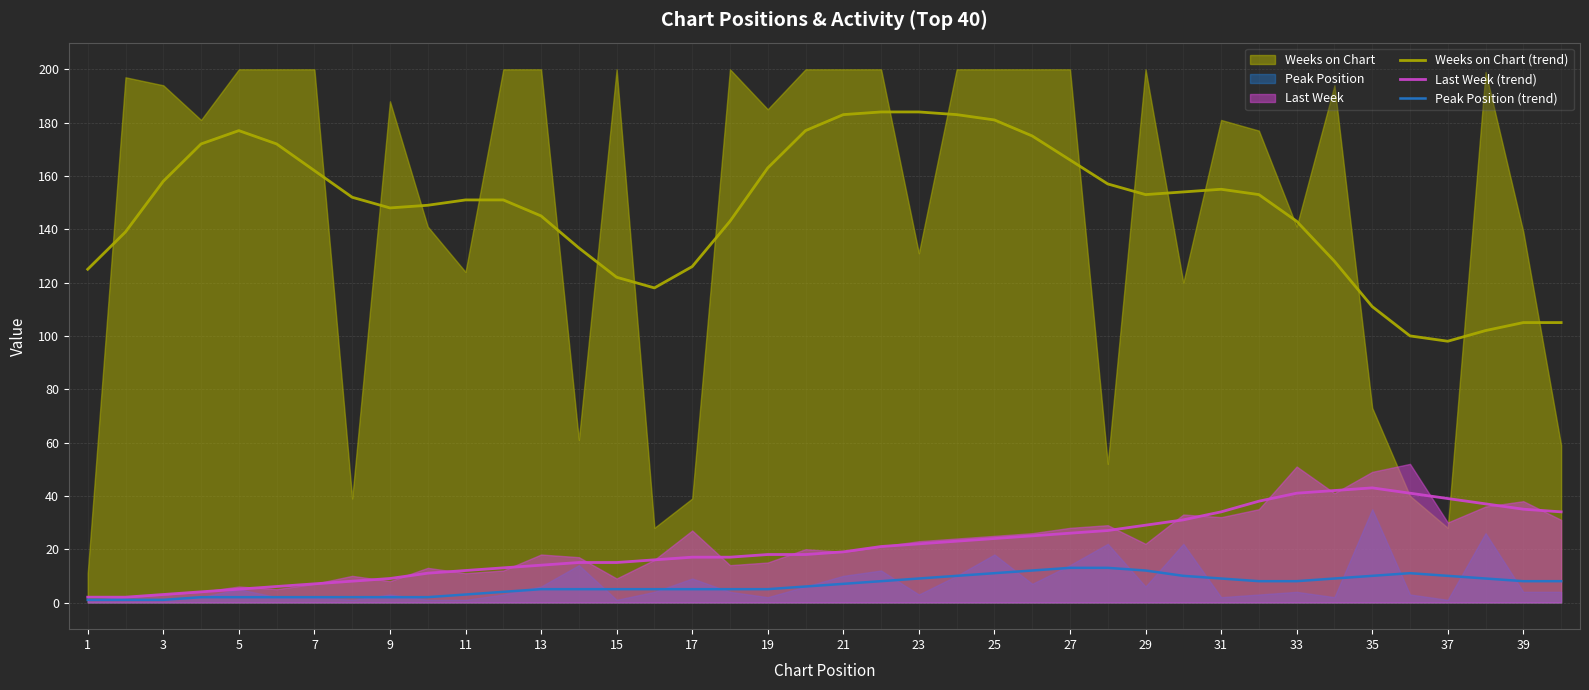

True or false: Weeks on Chart (trend) and Last Week (trend) intersect in this chart.

False